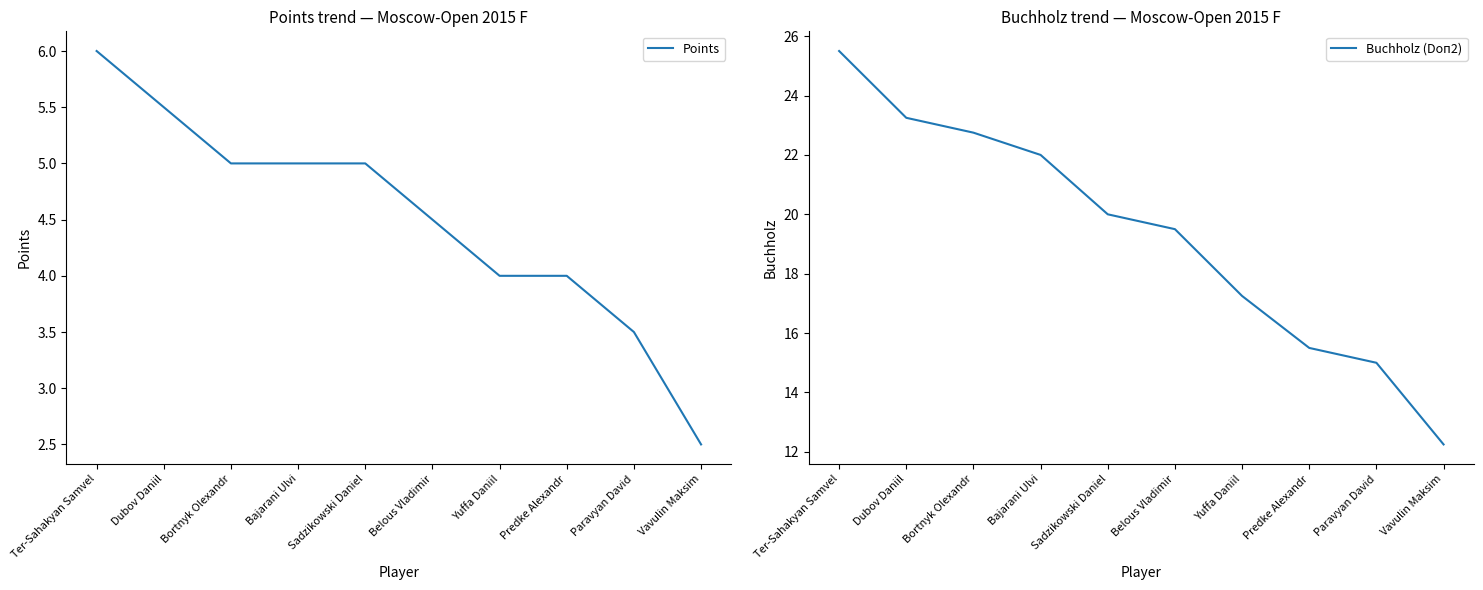

Between Paravyan David and Vavulin Maksim, which series saw the biggest shift?

Buchholz (Doп2)